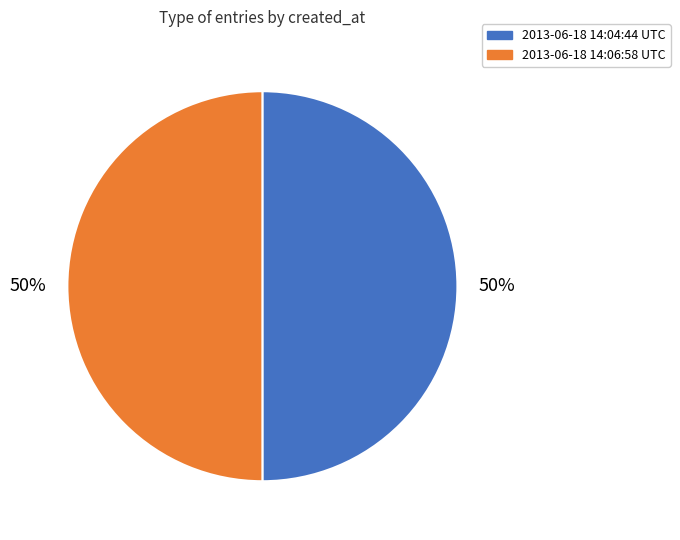

To the nearest percent, what is the combined percentage of 2013-06-18 14:04:44 UTC and 2013-06-18 14:06:58 UTC?

100%